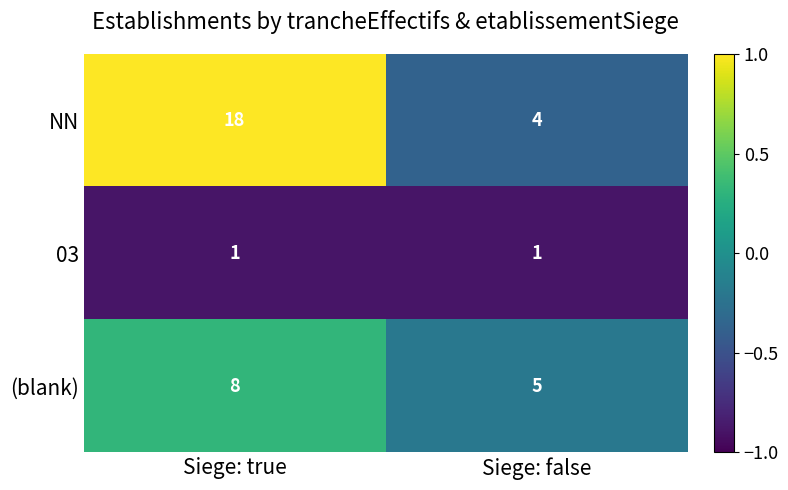

Reading left to right, transcribe all the data shown in this chart.

NN: Siege: true=18	Siege: false=4
03: Siege: true=1	Siege: false=1
(blank): Siege: true=8	Siege: false=5